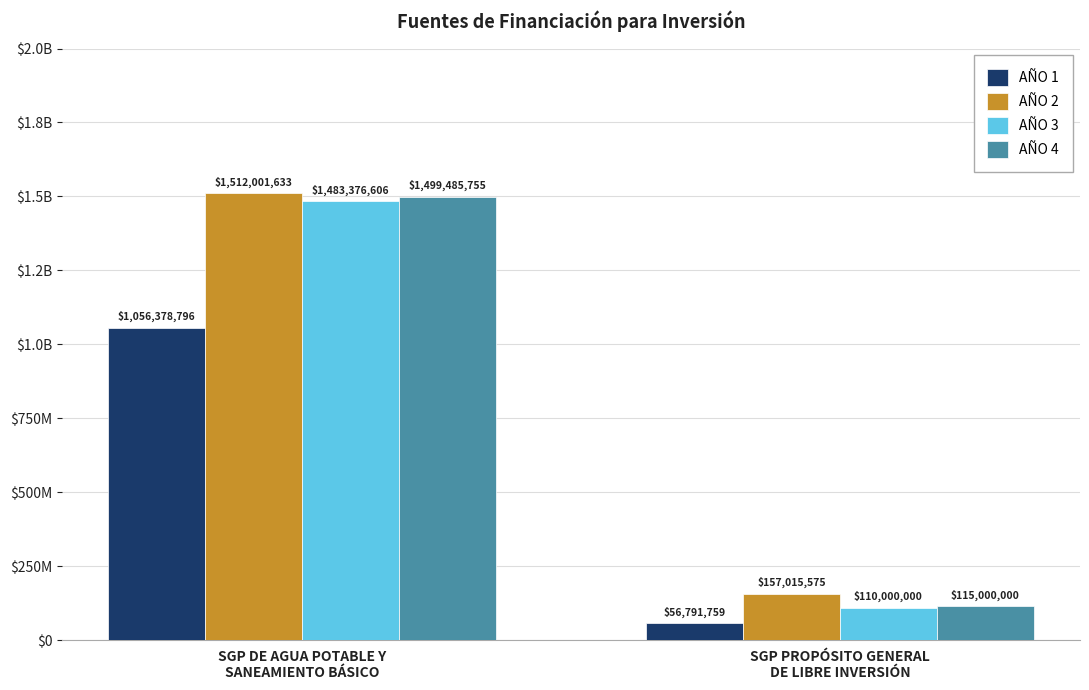

Is it true that AÑO 2 equals 157015575.0 at SGP PROPÓSITO GENERAL
DE LIBRE INVERSIÓN?

True